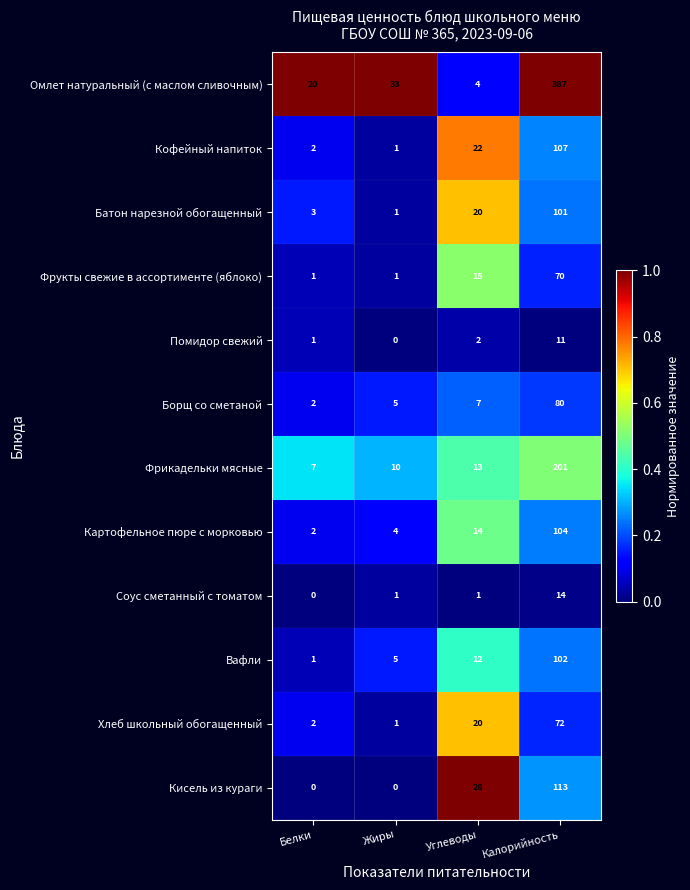

At which label does Помидор свежий reach its peak?

Калорийность